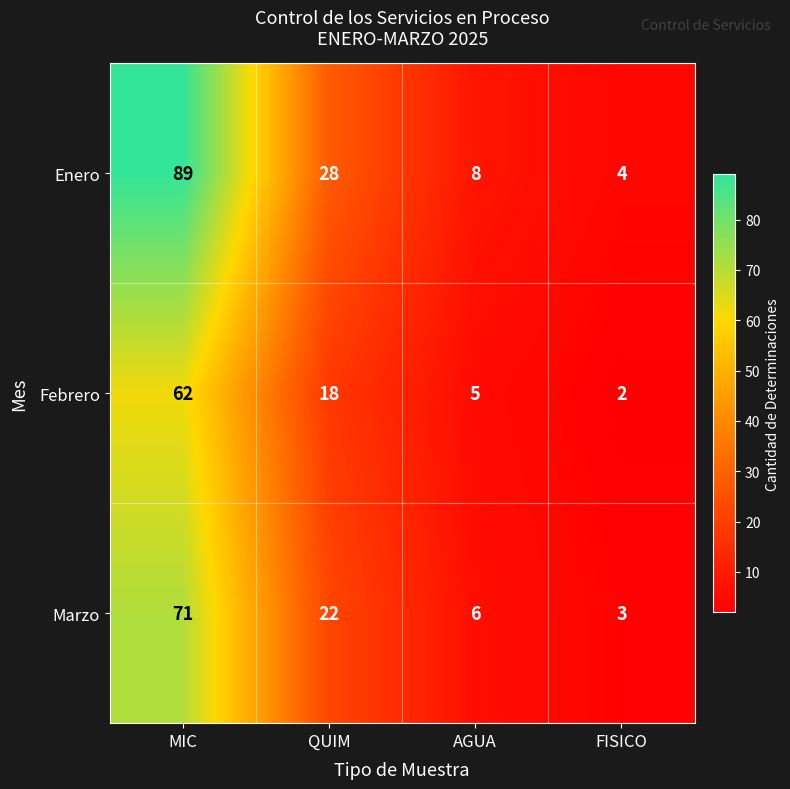

At which category is the sum across all series the highest?

MIC